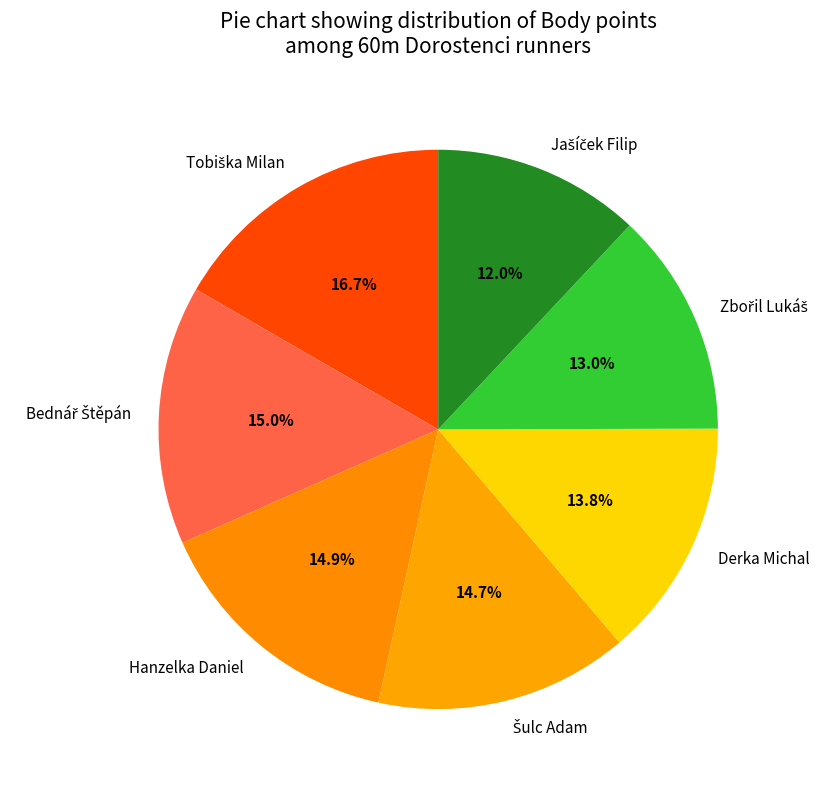

Is there a majority slice in this chart?

No